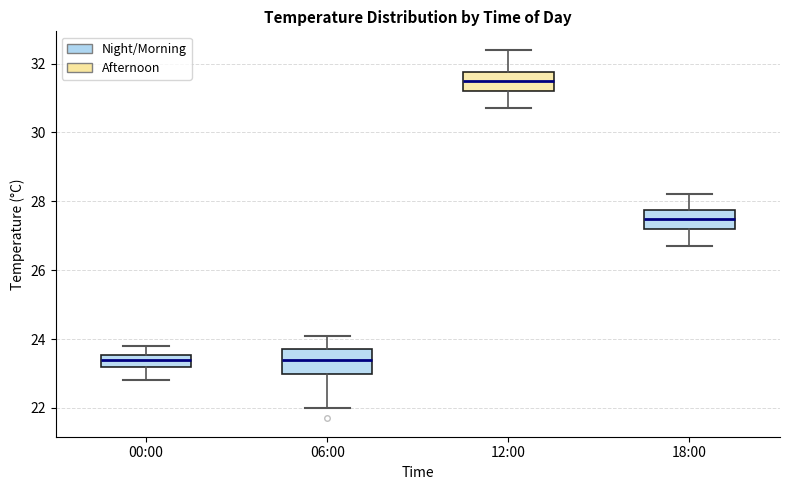

Reading left to right, read every box against the y-axis: the position of its median line, the range the box covers, and the ends of its whiskers. The values are not printed on the chart, so give them approximately, as read against the axis.

00:00: median 23.4, box 23.2 to 23.6, whiskers 22.8 to 23.8
06:00: median 23.4, box 23.0 to 23.8, whiskers 22.0 to 24.2
12:00: median 31.6, box 31.2 to 31.8, whiskers 30.8 to 32.4
18:00: median 27.6, box 27.2 to 27.8, whiskers 26.8 to 28.2